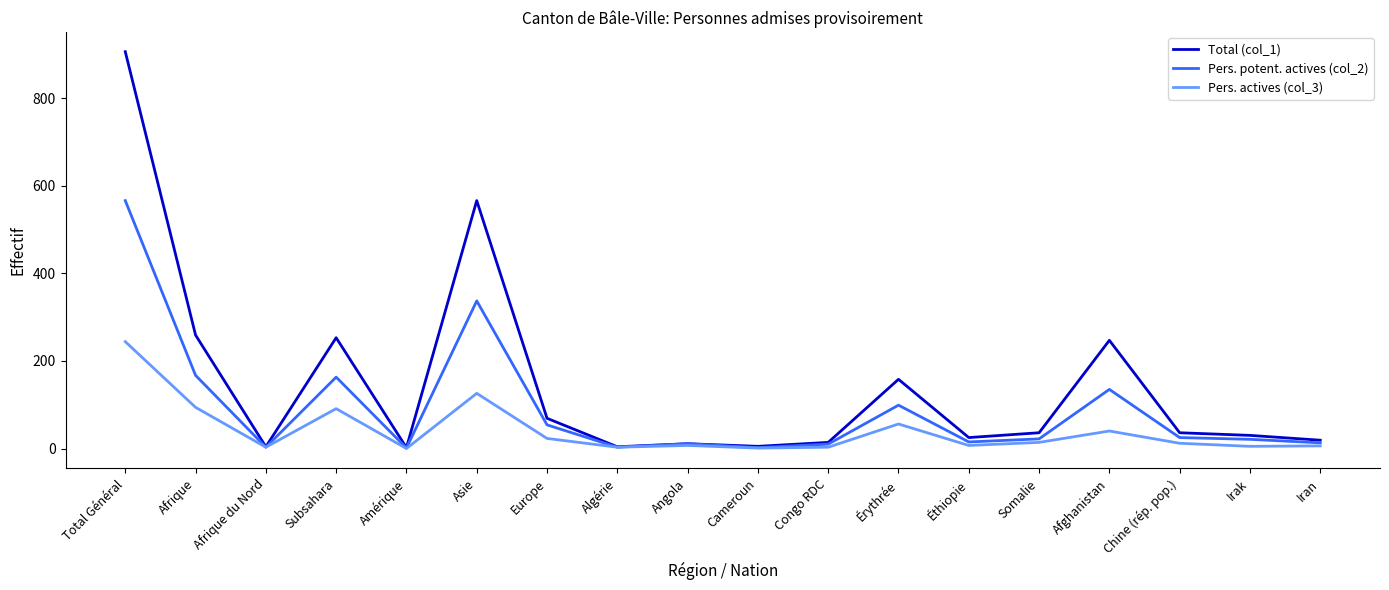

What is the sum of all Total (col_1) values?

2644